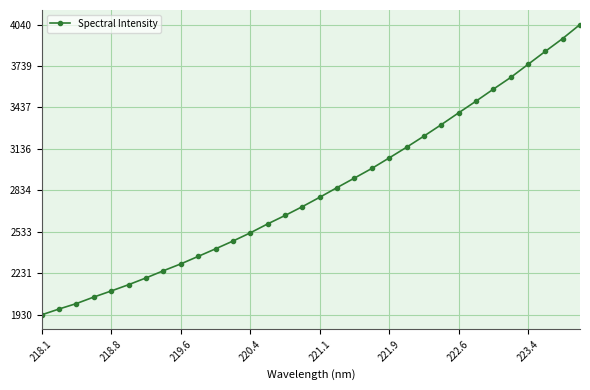

What is the value of the 17th point from the left?

2784.3